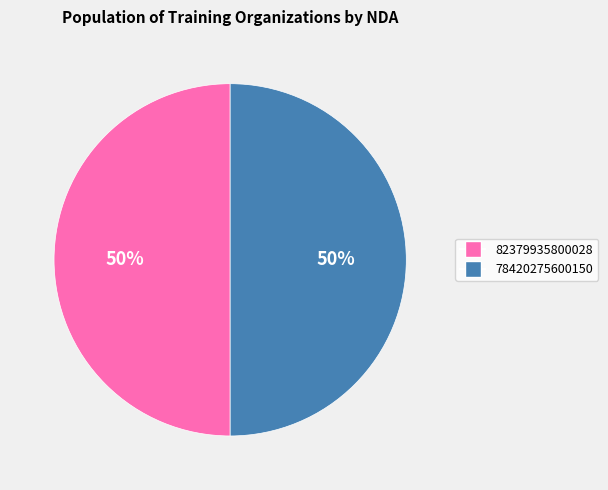

Do 78420275600150 and 82379935800028 together represent more than half of the pie?

Yes